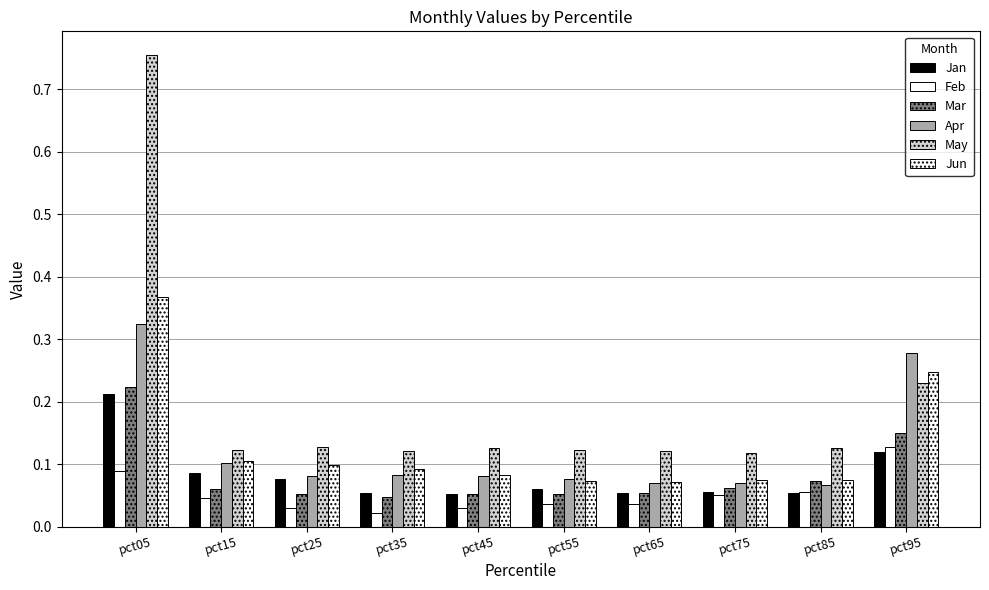

Which has a higher value, pct05 or pct45?

pct05